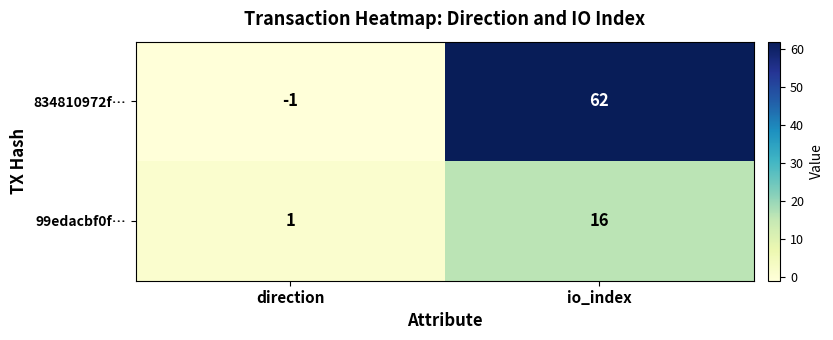

At which category is the sum across all series the highest?

io_index